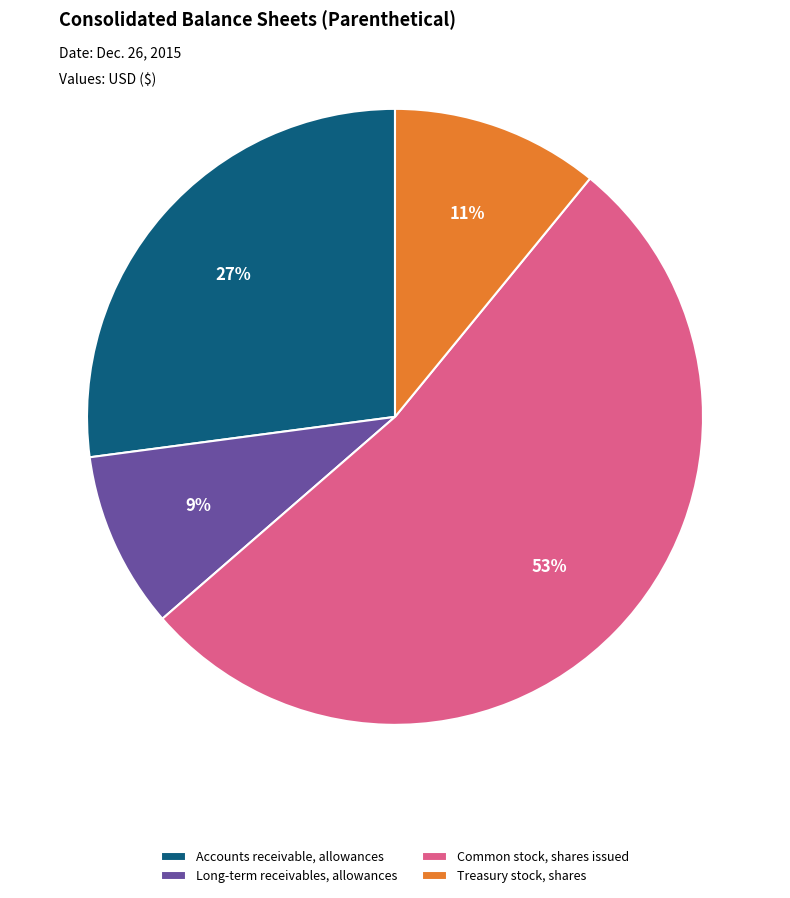

What percentage is the Treasury stock, shares slice, to the nearest percent?

11%